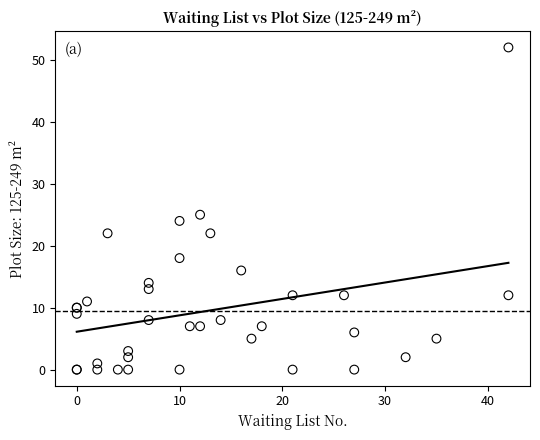

What Y value in the scatter plot is closest to 26?

25